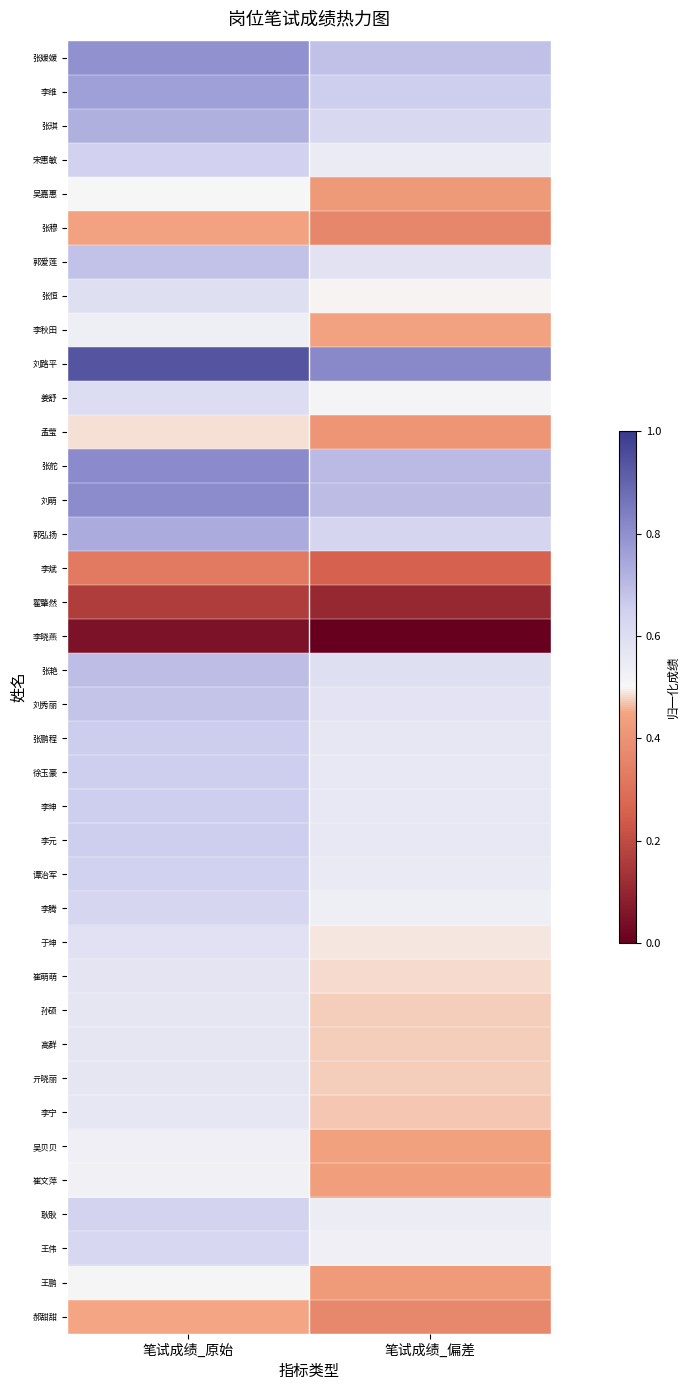

How many data points does each series have?

2